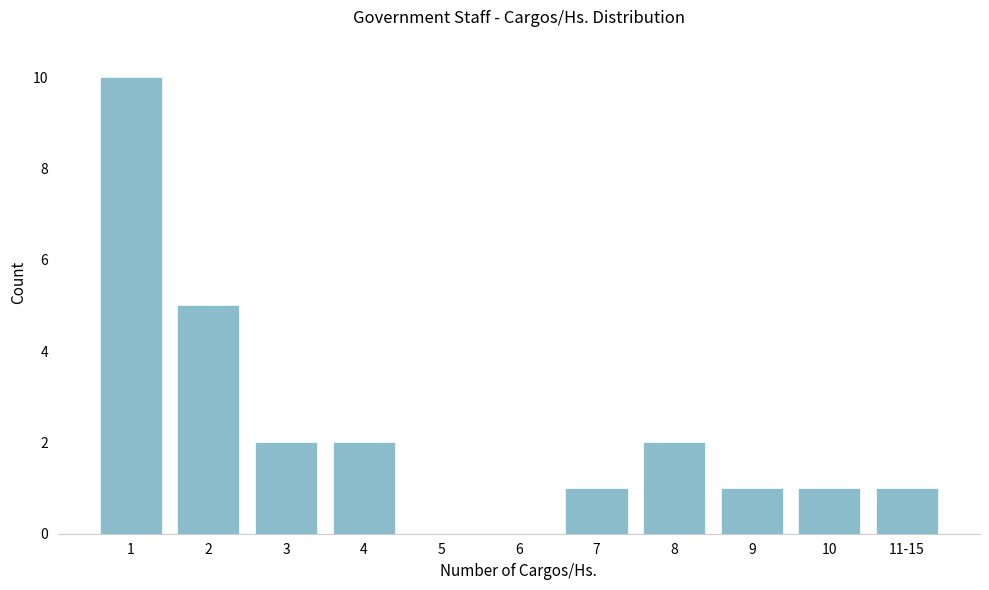

Reading right to left, list all the values displayed in this chart.

11-15=1	10=1	9=1	8=2	7=1	6=0	5=0	4=2	3=2	2=5	1=10